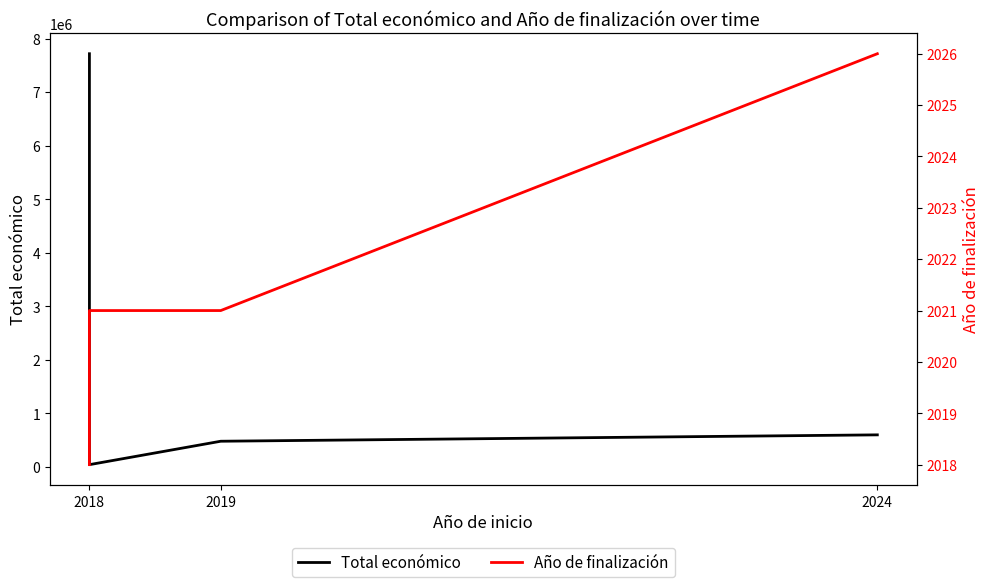

Count the Año de finalización values in the range 2021 to 2026.

3